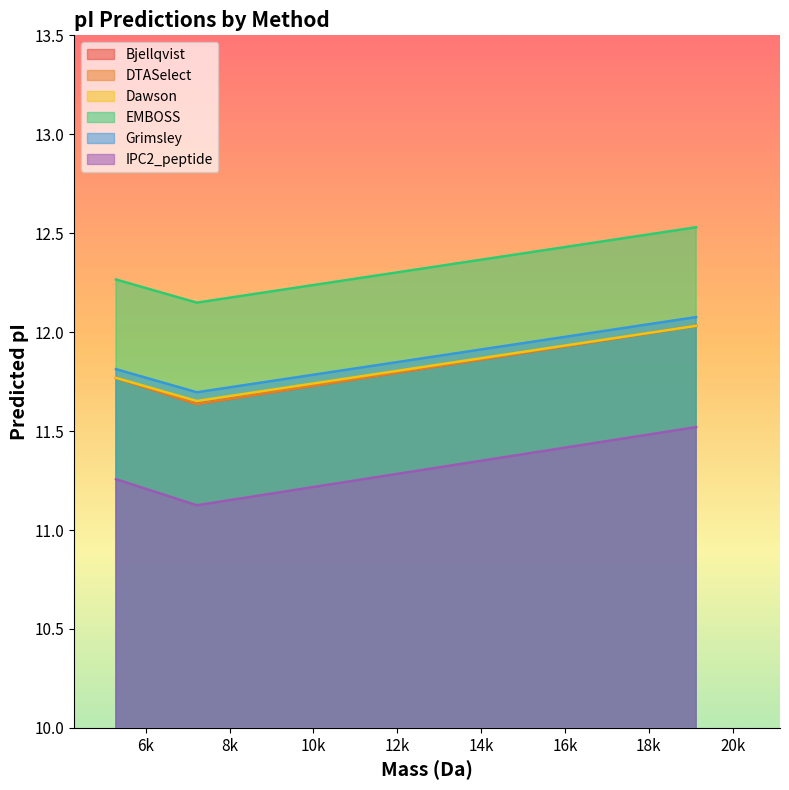

What is the approximate value of Grimsley at 5291.23654?

11.8